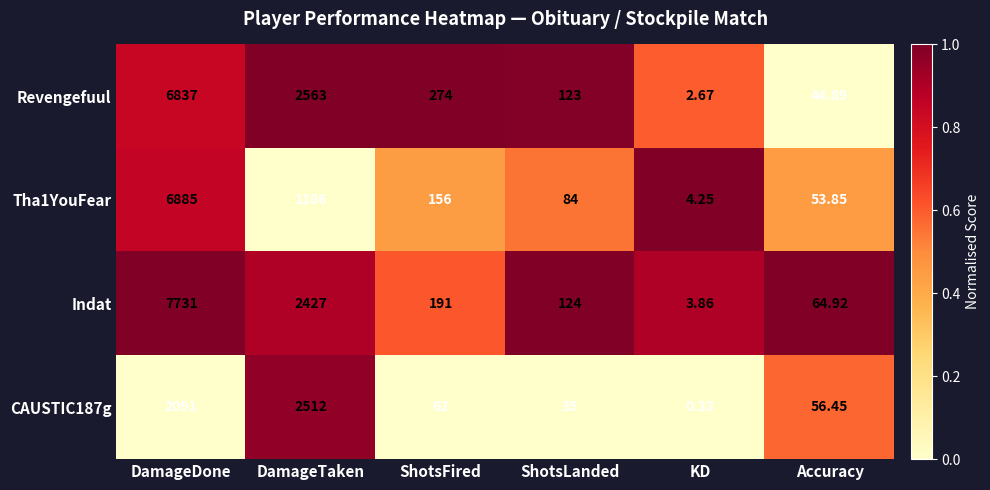

At which label does Revengefuul first exceed 274?

DamageDone